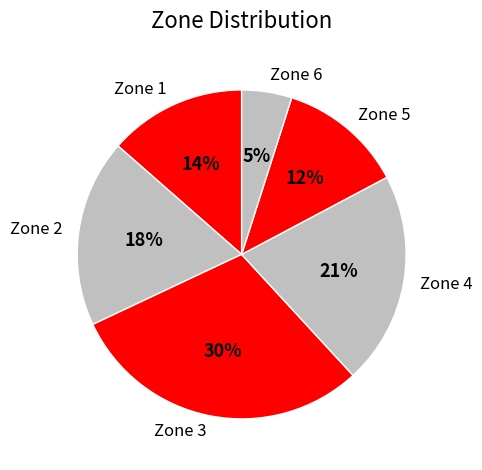

To the nearest percent, what percentage of the pie is Zone 3?

30%